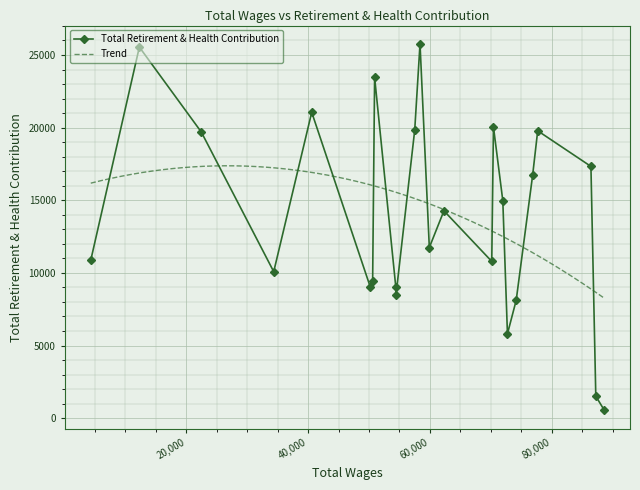

What is the value of the 21st point from the left?

19783